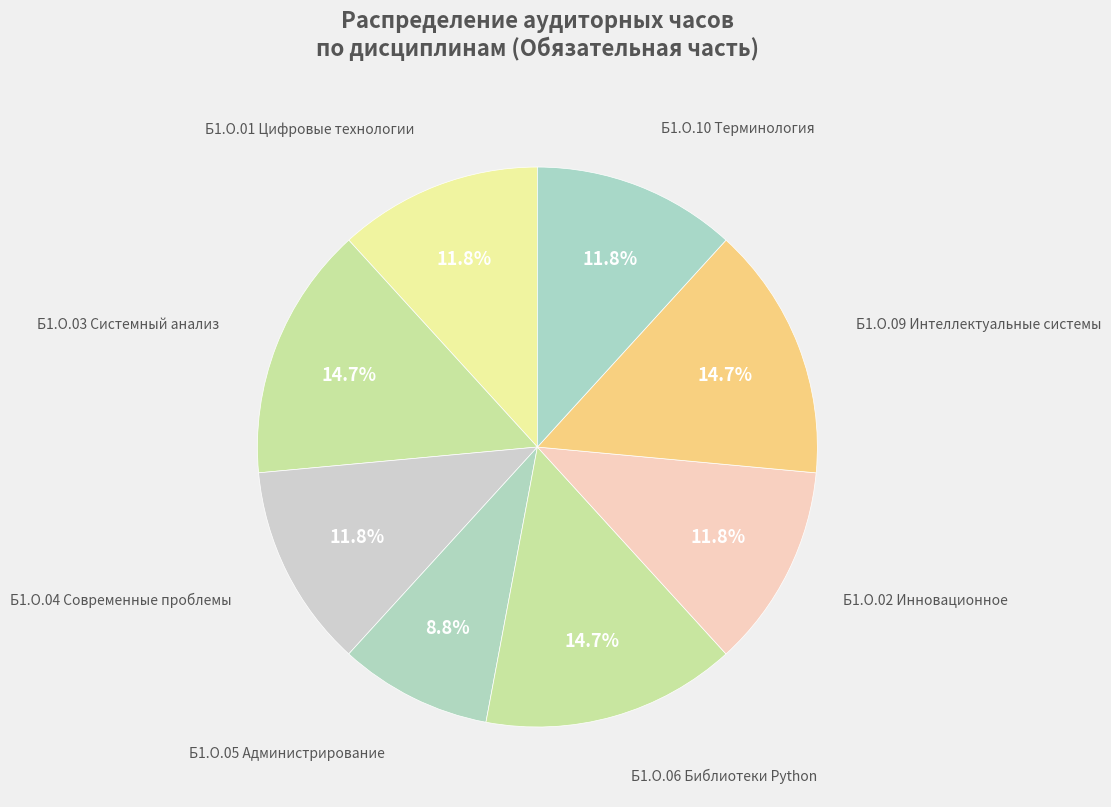

Is there any slice that represents more than half of the pie?

No